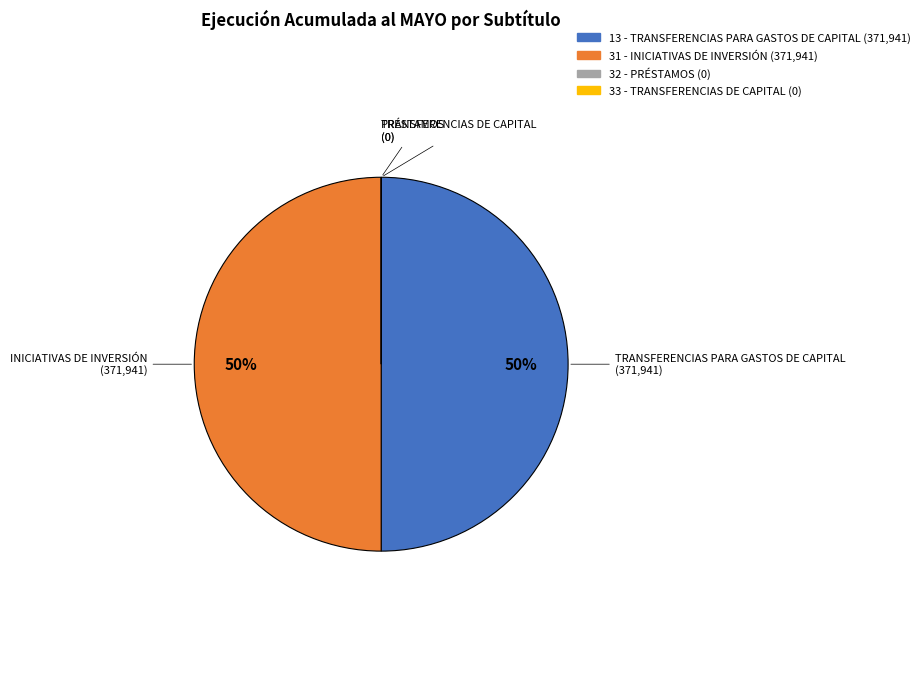

To the nearest percent, what percentage of the pie is 31 - INICIATIVAS DE INVERSIÓN?

50%